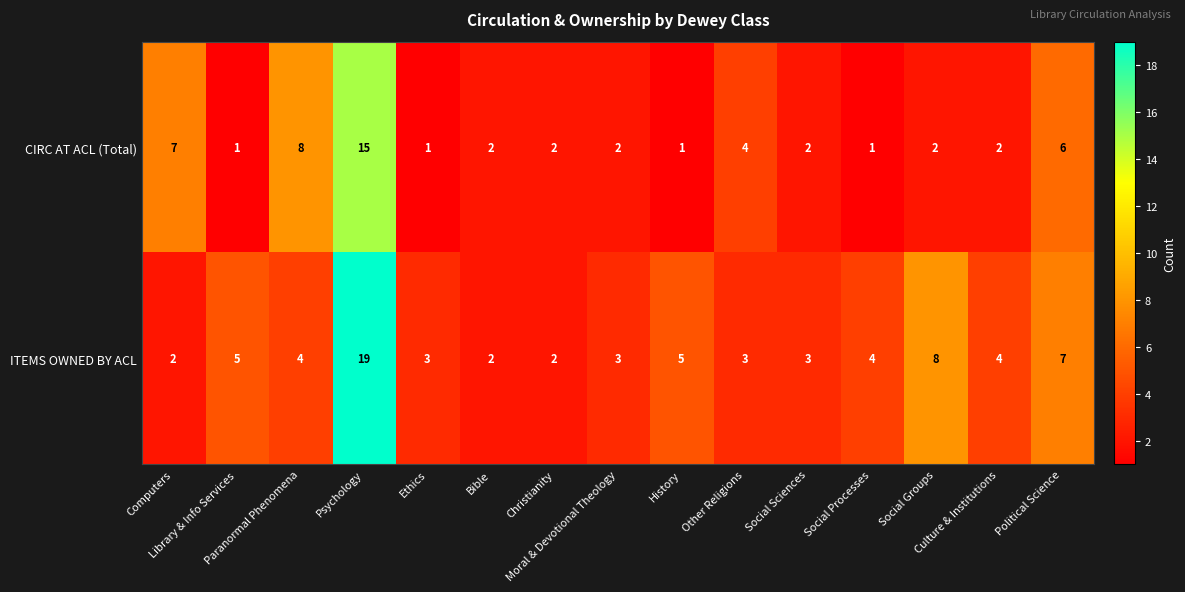

What is the difference between the second highest and second lowest values in the CIRC AT ACL (Total) series?

7